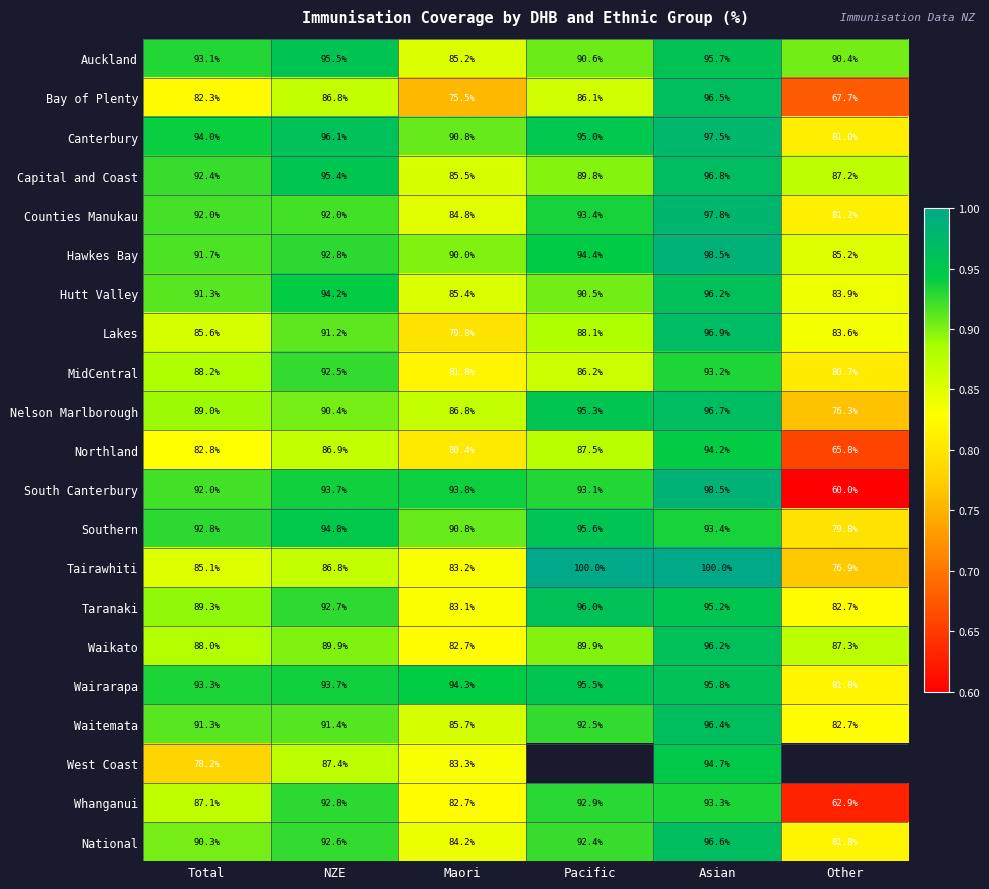

Is it true that West Coast equals 0.5 at Asian?

False